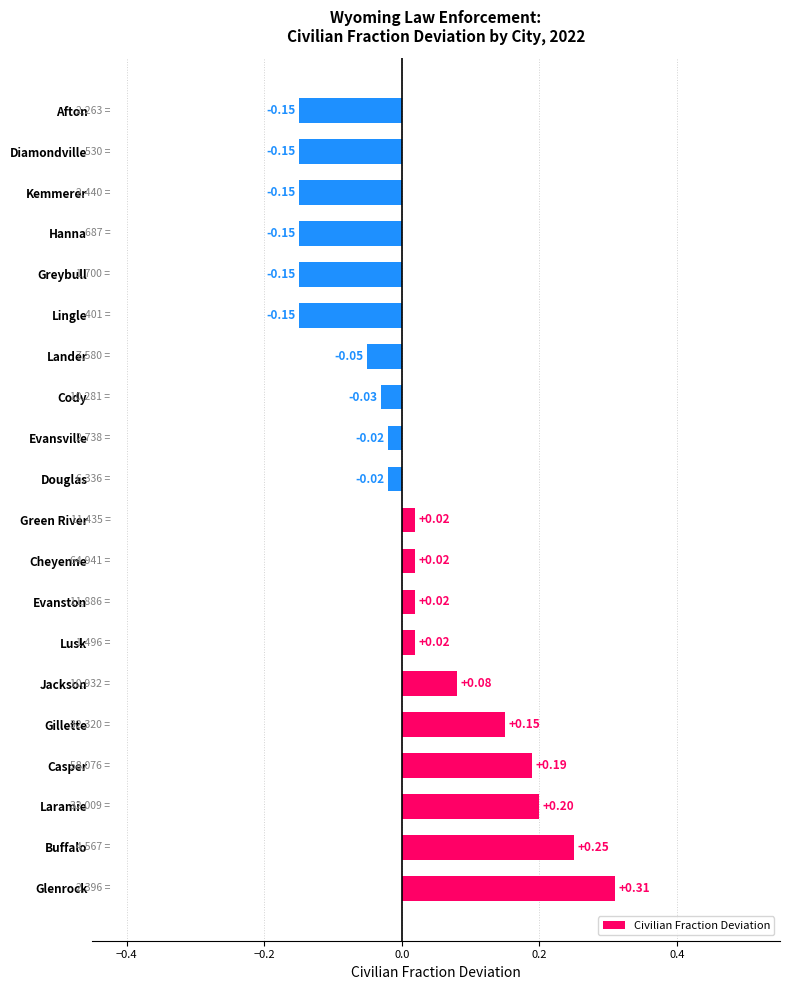

What is the change in value from Glenrock to Evanston?

-0.3